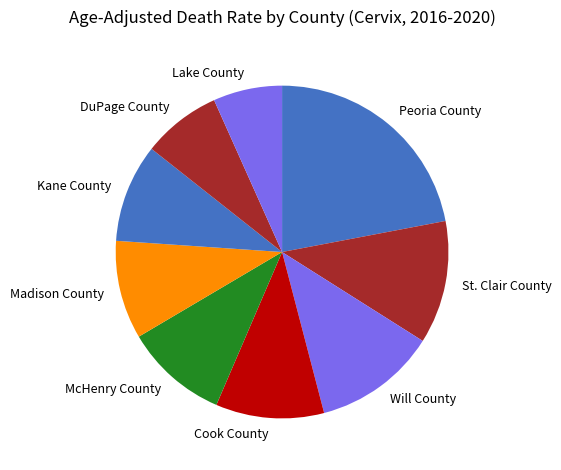

Does McHenry County represent more than half of the total?

No